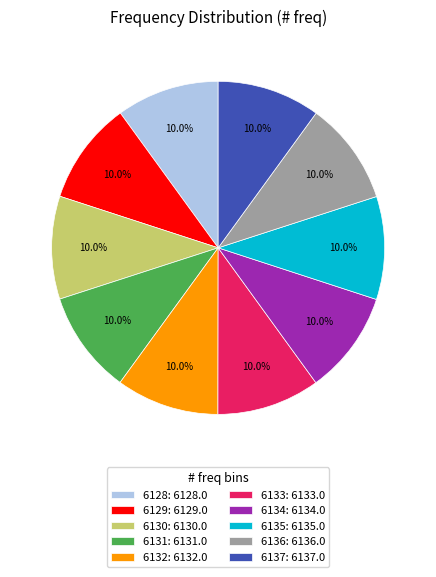

What percentage is the 6132 slice, to the nearest percent?

10%